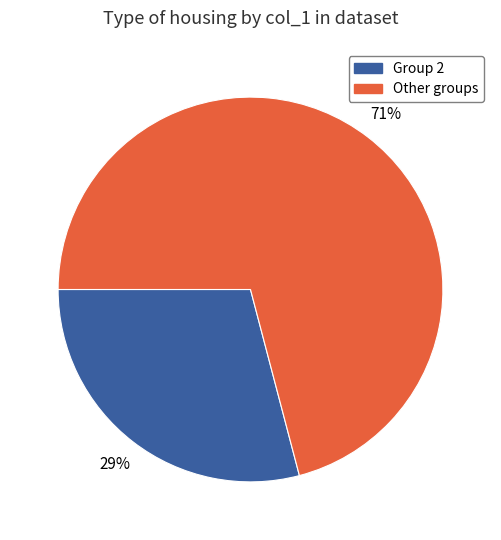

Does any single category account for the majority?

Yes